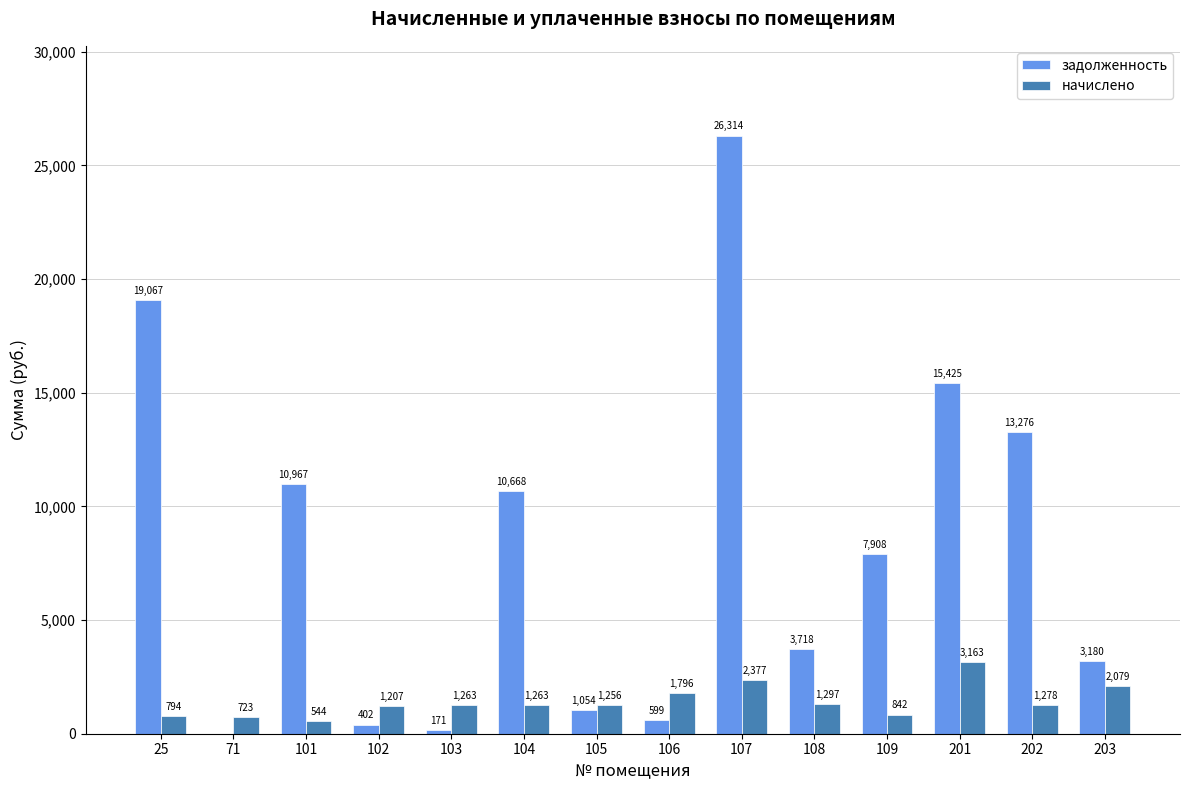

Is it true that начислено equals 3163.4 at 201?

True